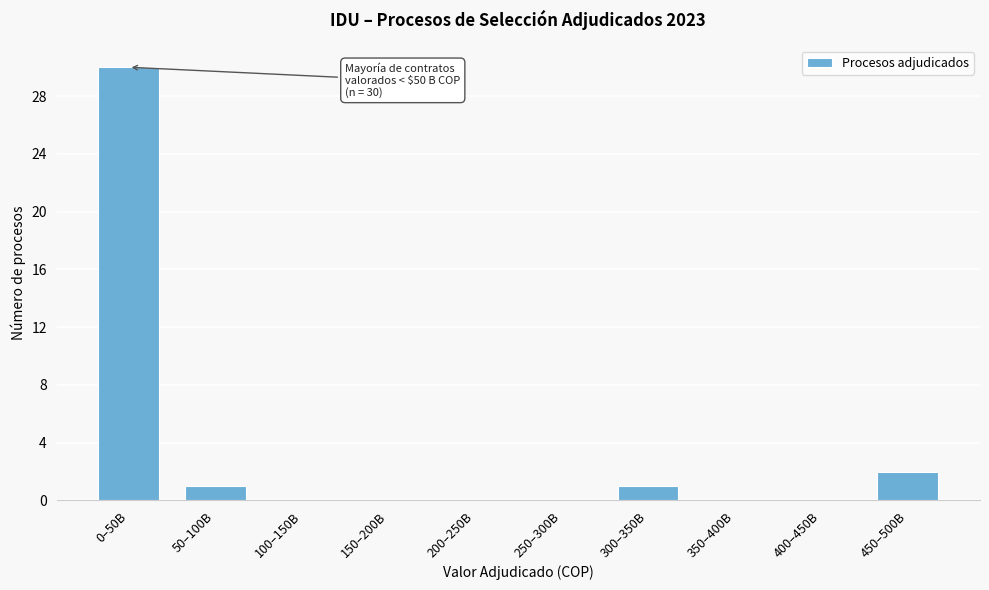

Reading left to right, transcribe all the data shown in this chart.

0–50B=30	50–100B=1	100–150B=0	150–200B=0	200–250B=0	250–300B=0	300–350B=1	350–400B=0	400–450B=0	450–500B=2